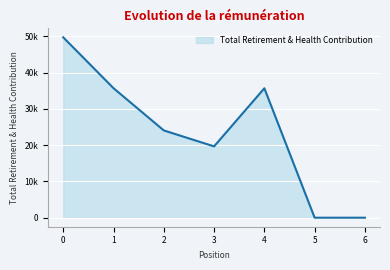

Is this an area chart (filled region under the line)?

Yes